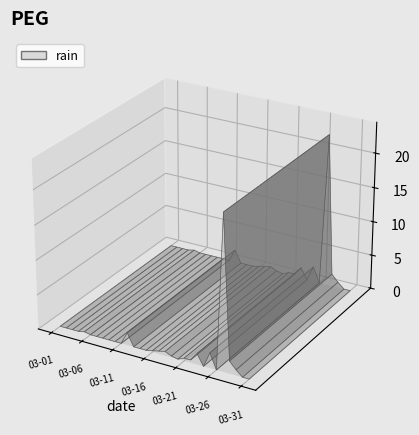

Reading right to left, what are all the values shown in this chart?

2022-03-31=0.0	2022-03-30=0.0	2022-03-29=0.8	2022-03-28=1.8	2022-03-27=22.2	2022-03-26=0.0	2022-03-25=2.2	2022-03-24=0.0	2022-03-23=1.6	2022-03-22=0.4	2022-03-21=0.4	2022-03-20=0.0	2022-03-19=0.2	2022-03-18=0.6	2022-03-17=0.4	2022-03-16=0.2	2022-03-15=0.0	2022-03-14=0.0	2022-03-13=0.0	2022-03-12=1.8	2022-03-11=0.0	2022-03-10=0.0	2022-03-09=0.0	2022-03-08=0.0	2022-03-07=0.0	2022-03-06=0.0	2022-03-05=0.2	2022-03-04=0.0	2022-03-03=0.0	2022-03-02=0.0	2022-03-01=0.0